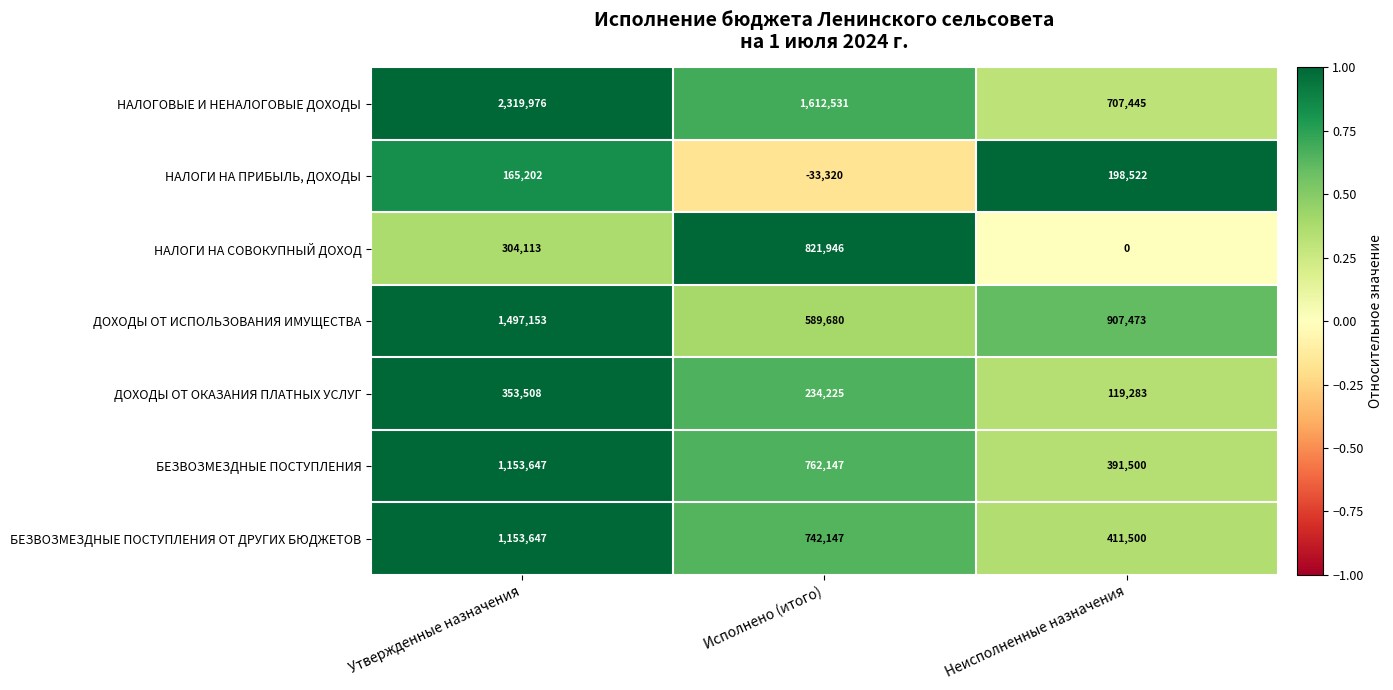

What is the difference between the НАЛОГОВЫЕ И НЕНАЛОГОВЫЕ ДОХОДЫ values at Исполнено (итого) and Неисполненные назначения?

905086